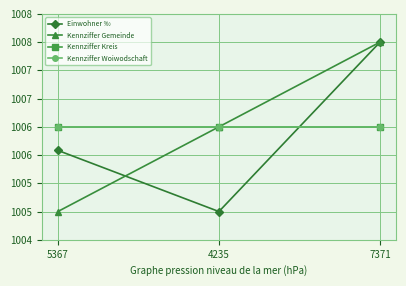

Is this an area chart (filled region under the line)?

No